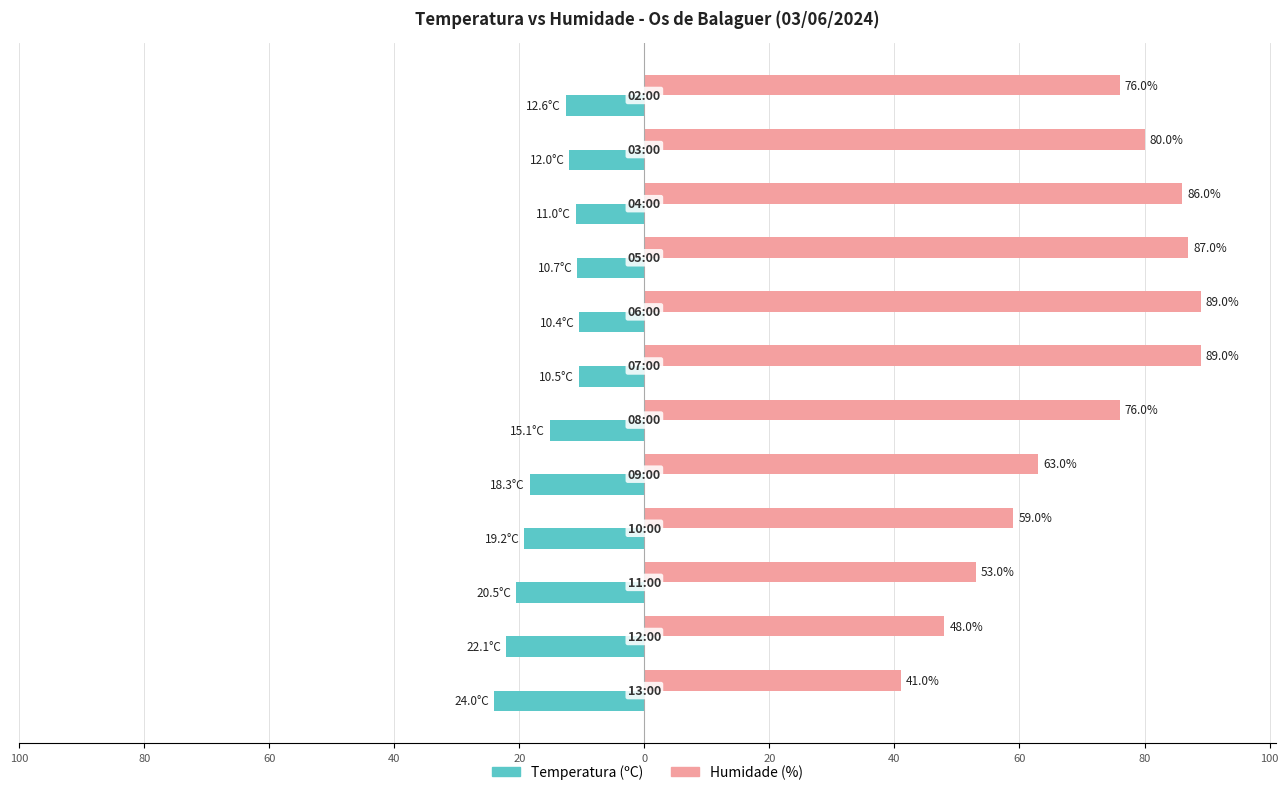

What are all the series names shown in the legend?

Temperatura (ºC), Humidade (%)